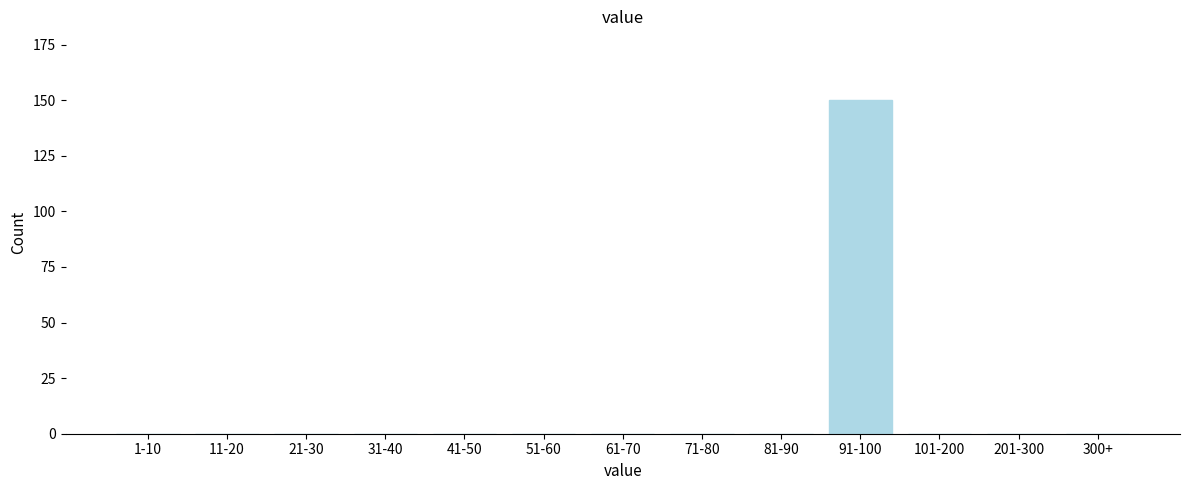

Reading right to left, transcribe all the data shown in this chart.

300+=0	201-300=0	101-200=0	91-100=150	81-90=0	71-80=0	61-70=0	51-60=0	41-50=0	31-40=0	21-30=0	11-20=0	1-10=0